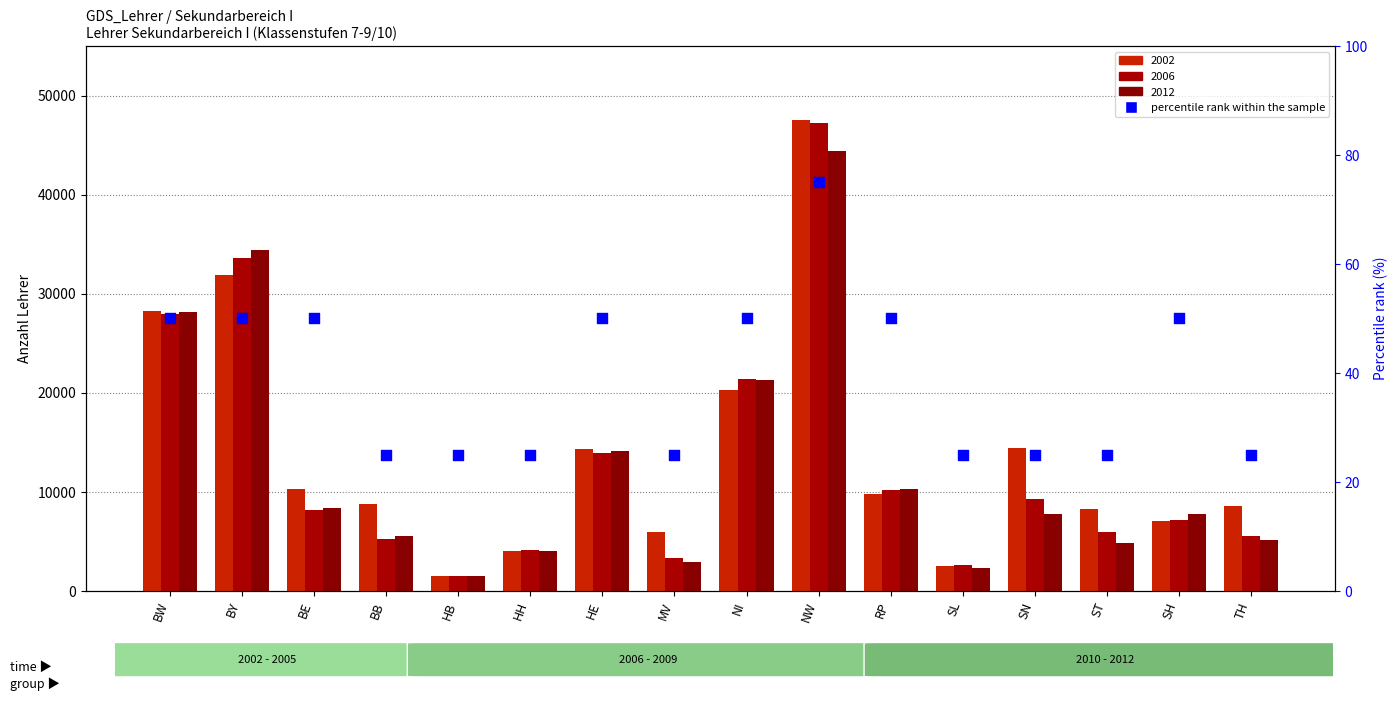

Between HB and BB, which is larger?

HB